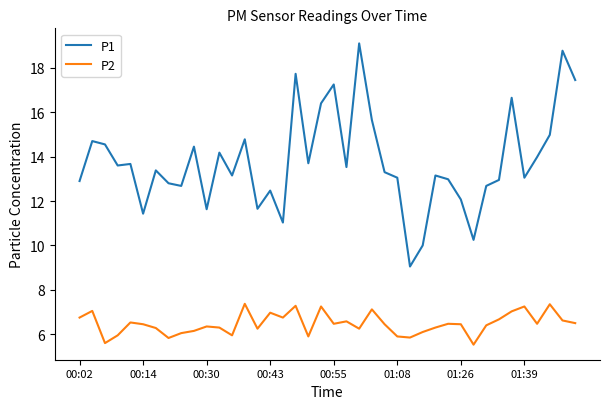

True or false: P2 and P1 cross at least once.

False